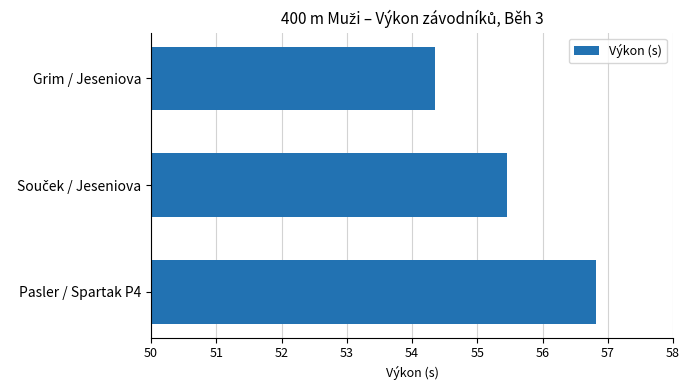

Approximately how many times larger is the value at Grim / Jeseniova compared to Pasler / Spartak P4?

1.0